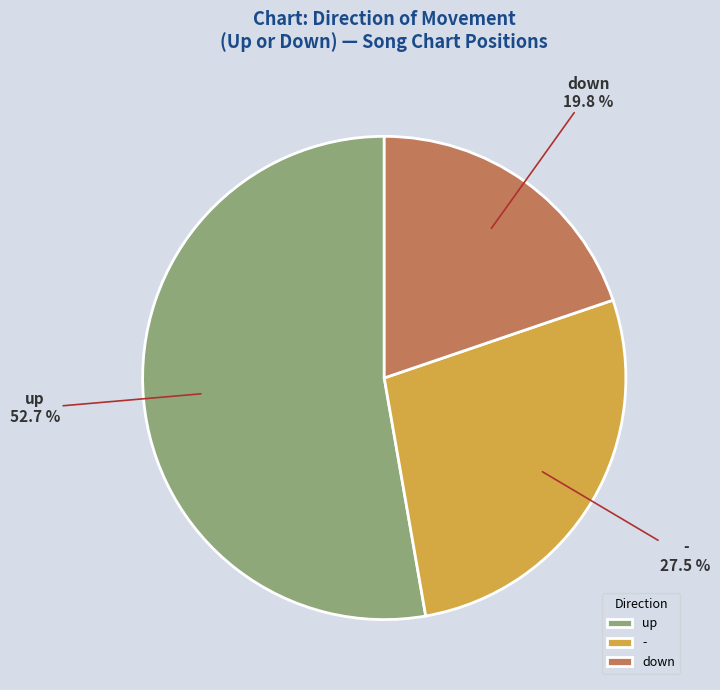

What percentage is NOT represented by -?

72.5%